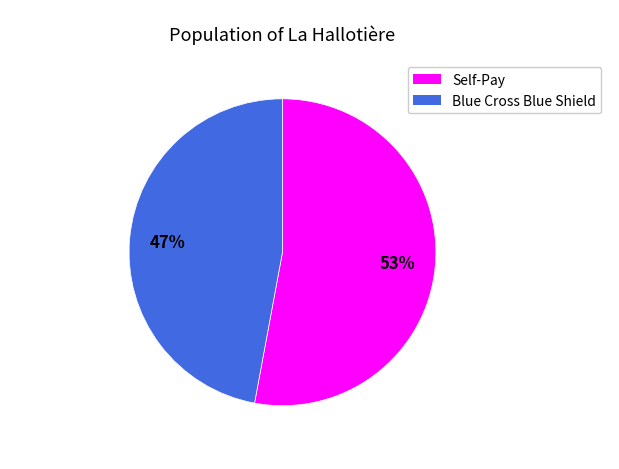

Is there any slice that represents more than half of the pie?

Yes